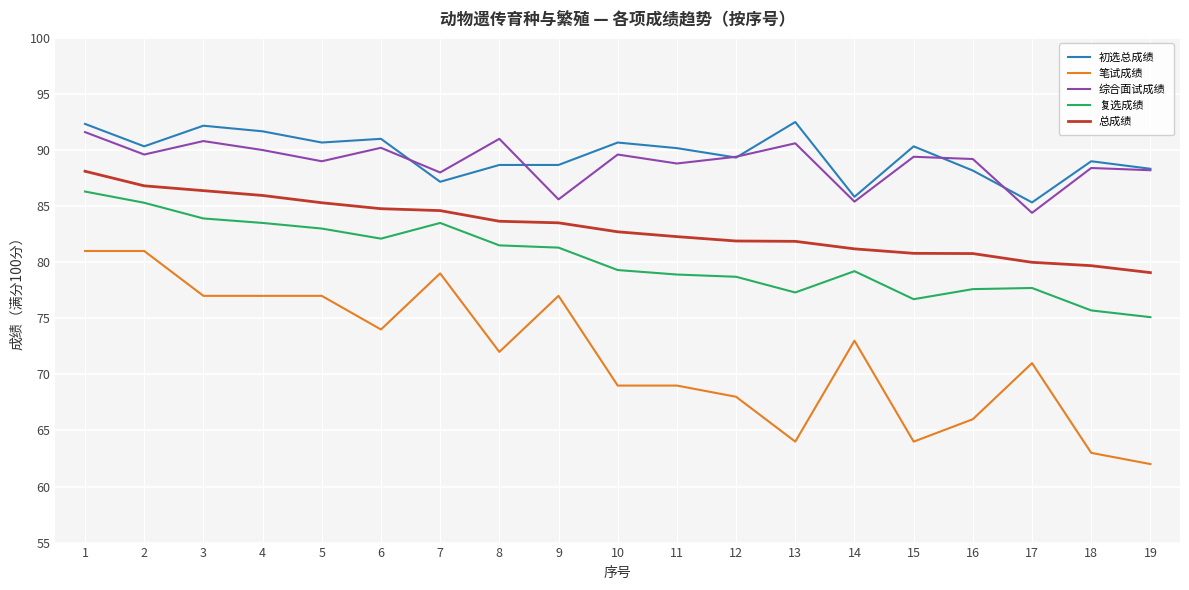

What is the greatest value displayed?

92.5